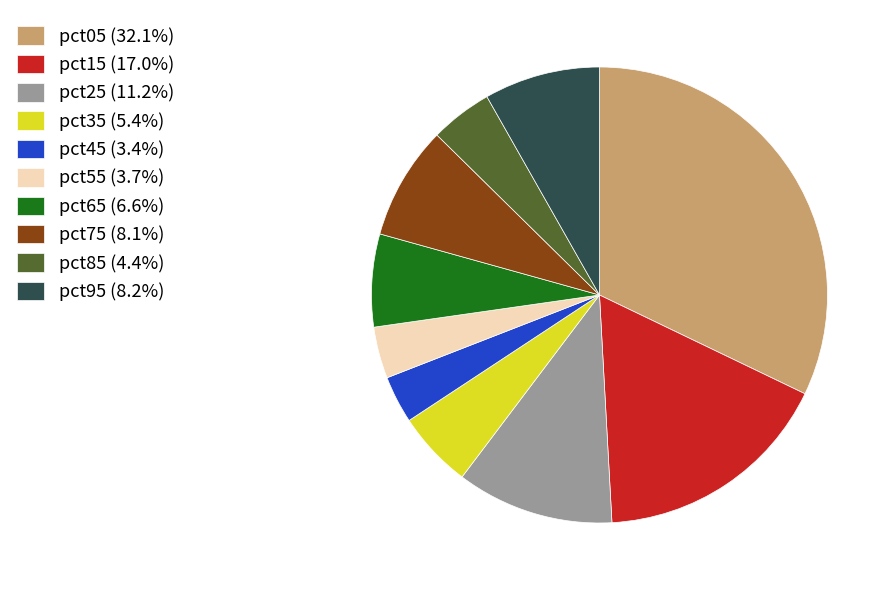

How many slices are in this pie chart?

10